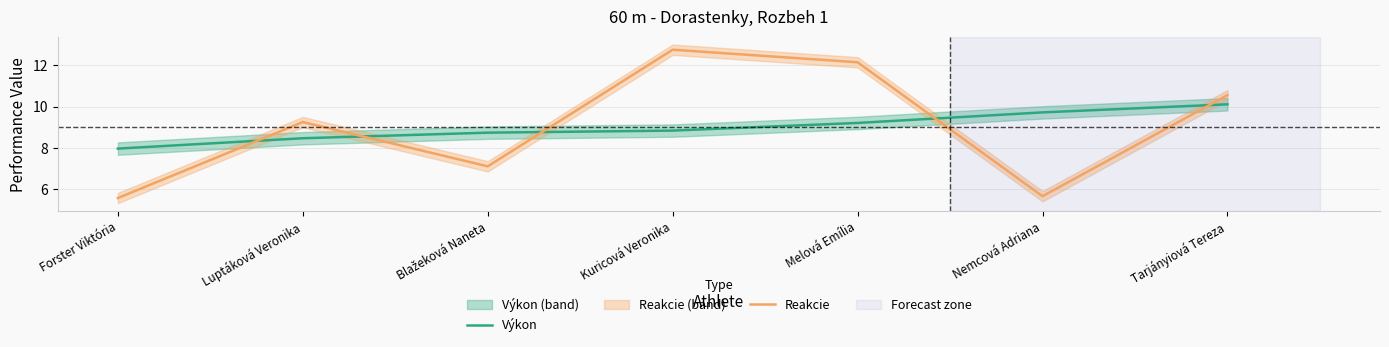

After their last crossing, which series has the higher values: Reakcie or Výkon?

Reakcie